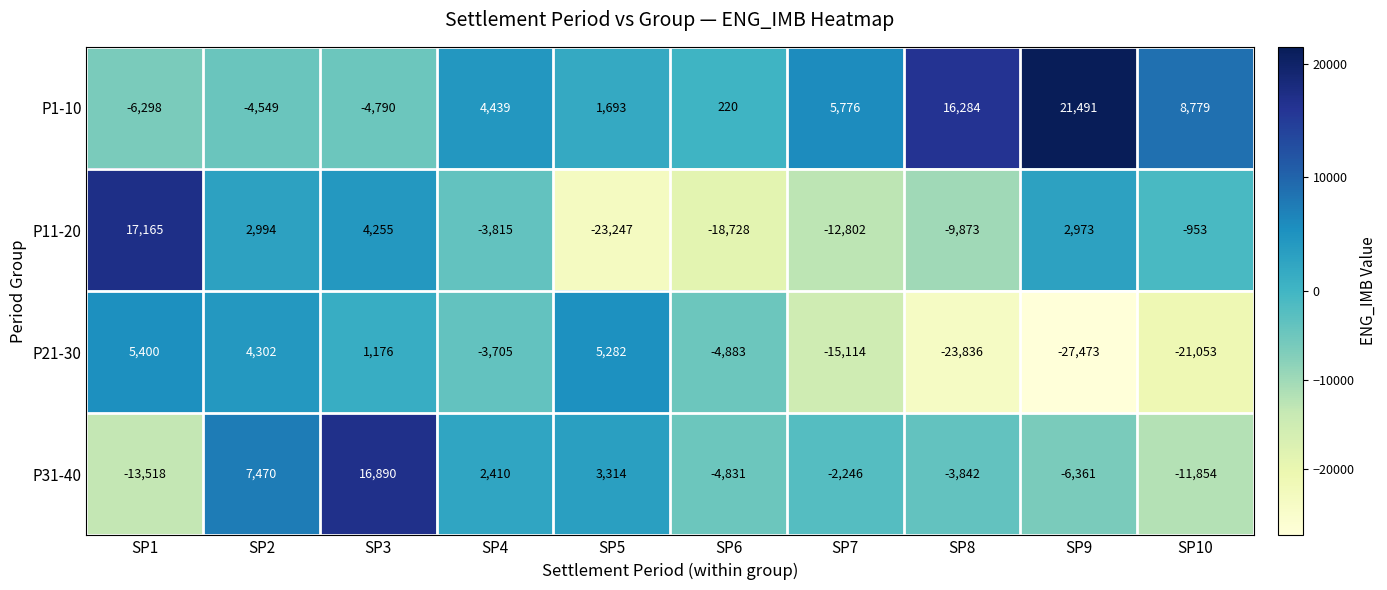

At SP4, list the series in order from largest to smallest.

P1-10, P31-40, P21-30, P11-20